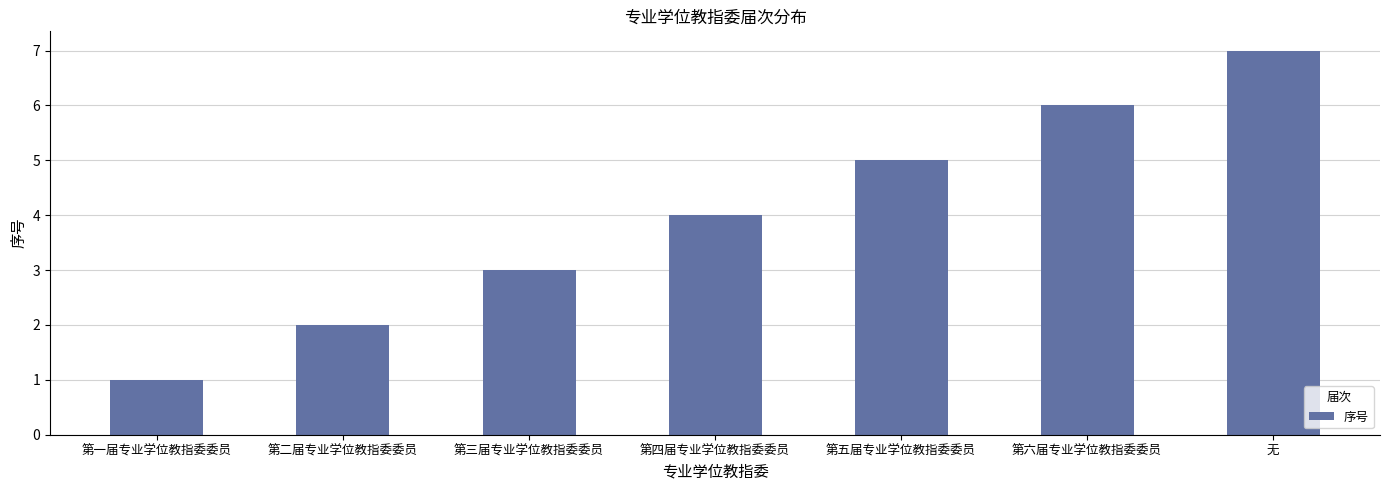

Which category has the lowest value across all series?

第一届专业学位教指委委员